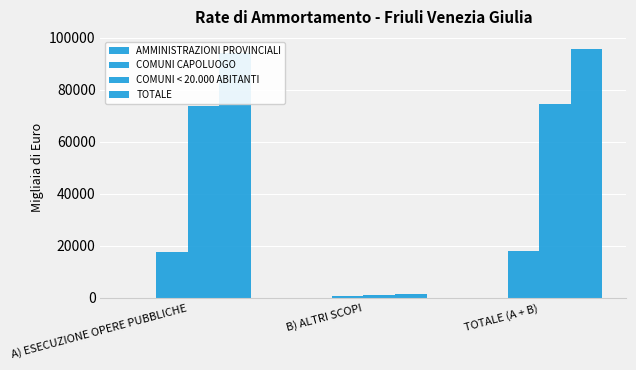

Reading left to right, extract all data points from this chart.

AMMINISTRAZIONI PROVINCIALI: A) ESECUZIONE OPERE PUBBLICHE=64	B) ALTRI SCOPI=0	TOTALE (A + B)=64
COMUNI CAPOLUOGO: A) ESECUZIONE OPERE PUBBLICHE=17440	B) ALTRI SCOPI=493	TOTALE (A + B)=17933
COMUNI < 20.000 ABITANTI: A) ESECUZIONE OPERE PUBBLICHE=73614	B) ALTRI SCOPI=936	TOTALE (A + B)=74550
TOTALE: A) ESECUZIONE OPERE PUBBLICHE=94134	B) ALTRI SCOPI=1429	TOTALE (A + B)=95563